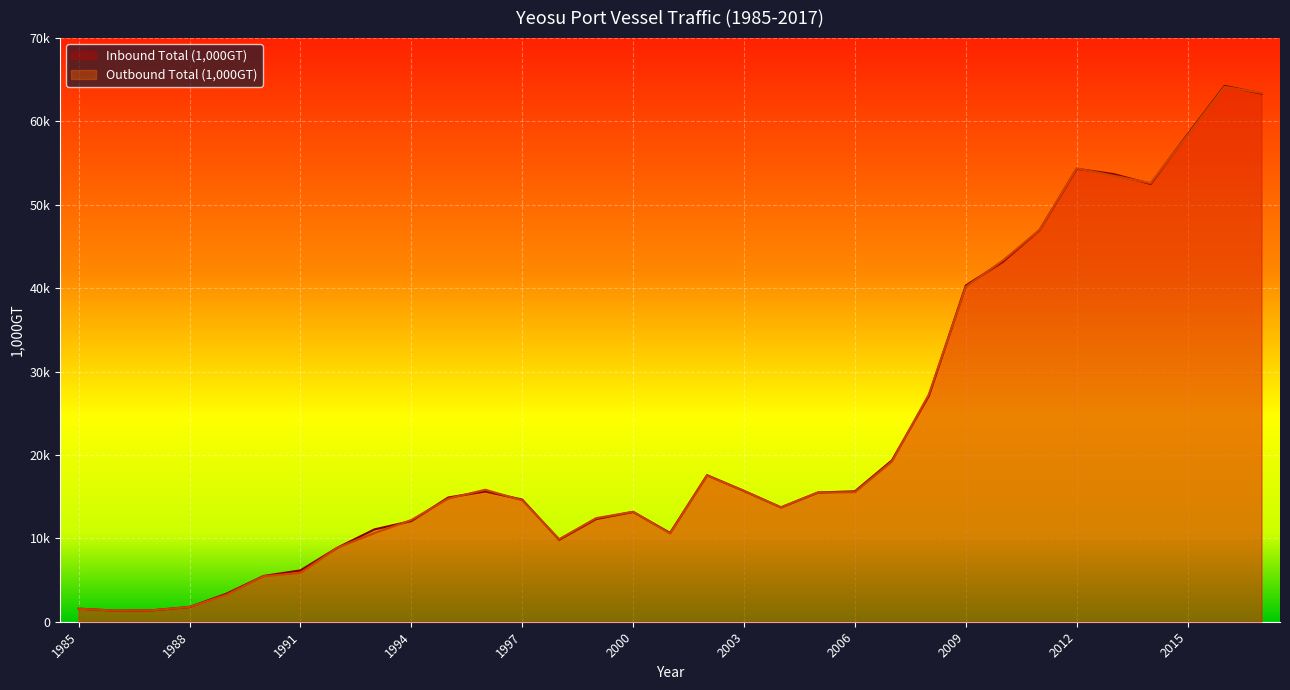

What is the difference between the Inbound Total (1,000GT) values at 1994 and 2004?

1636.1